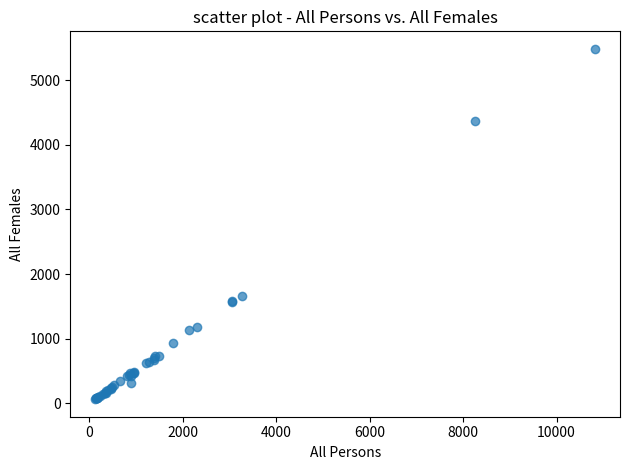

What Y value in the scatter plot is closest to 2773?

1653